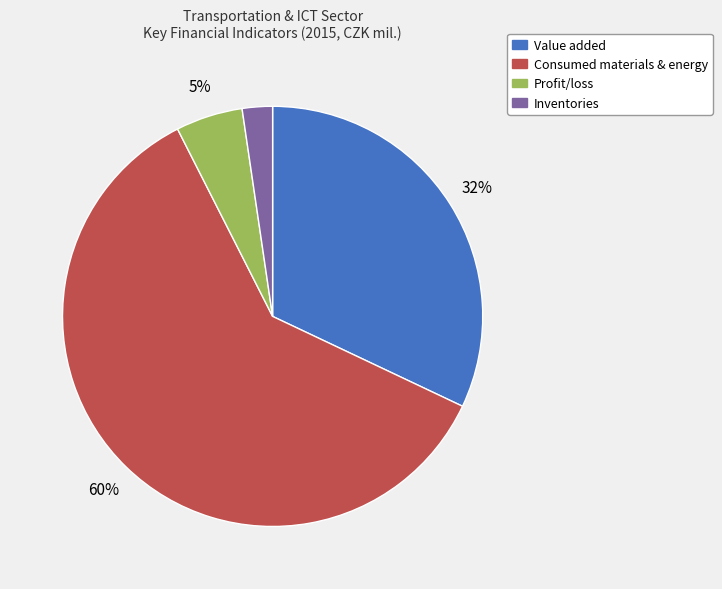

Does any single category account for the majority?

Yes